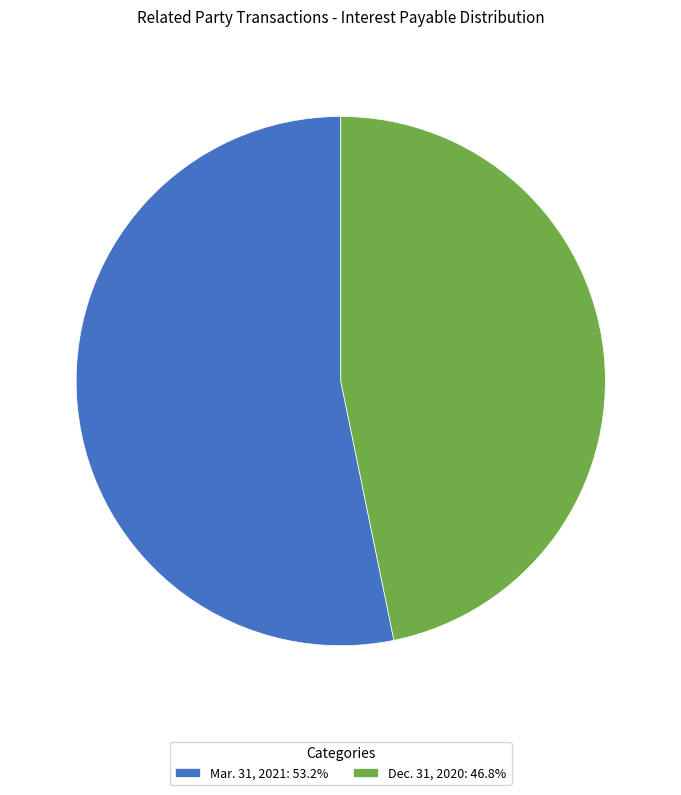

Is Dec. 31, 2020 the majority of the pie?

No